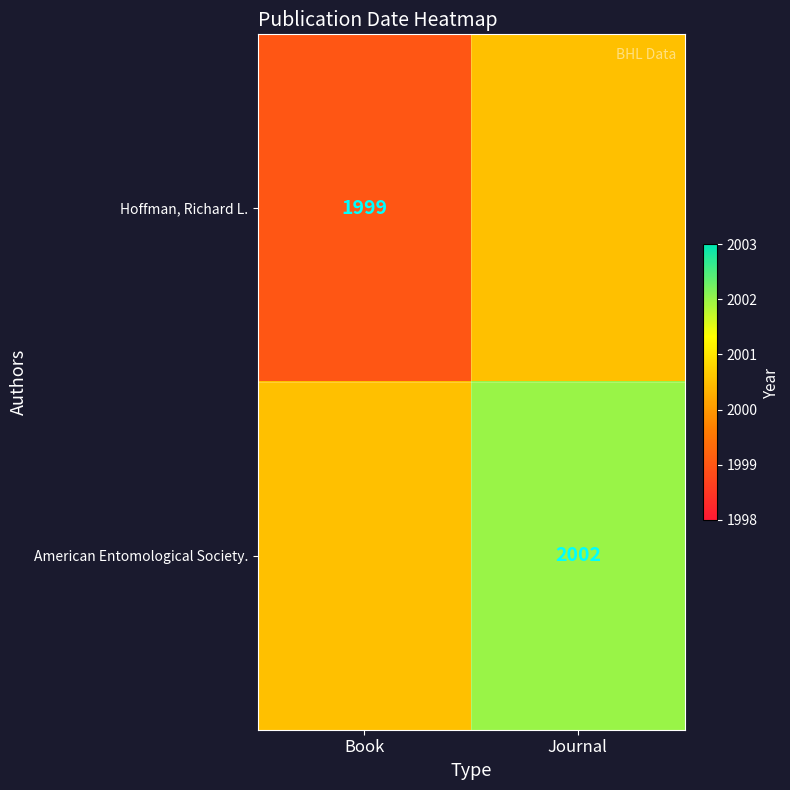

True or false: Hoffman, Richard L. has a value of 1999.0 at Book.

True